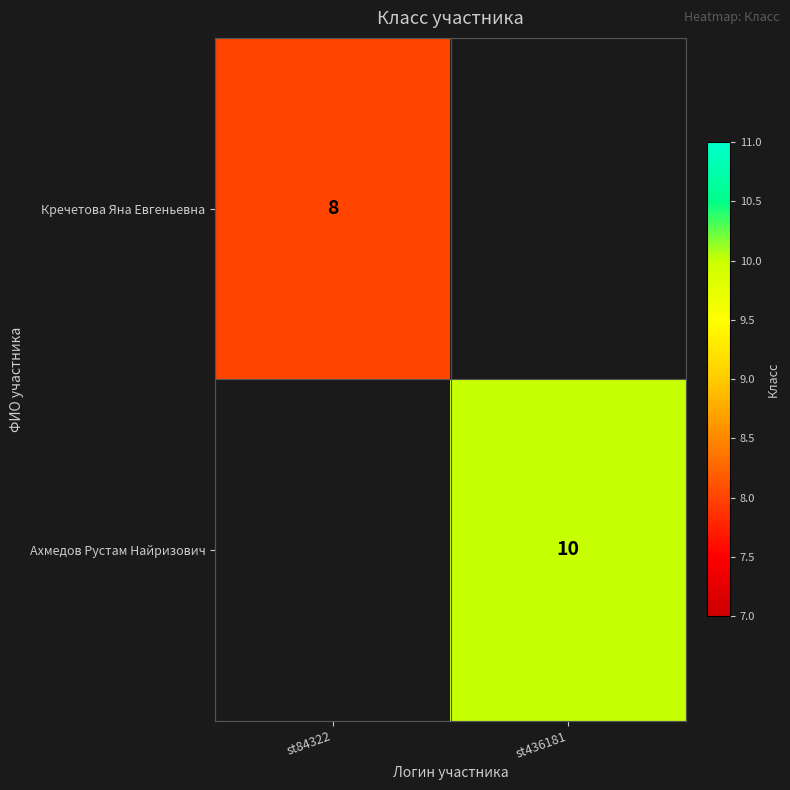

True or false: Кречетова Яна Евгеньевна has a value of 8 at st84322.

True